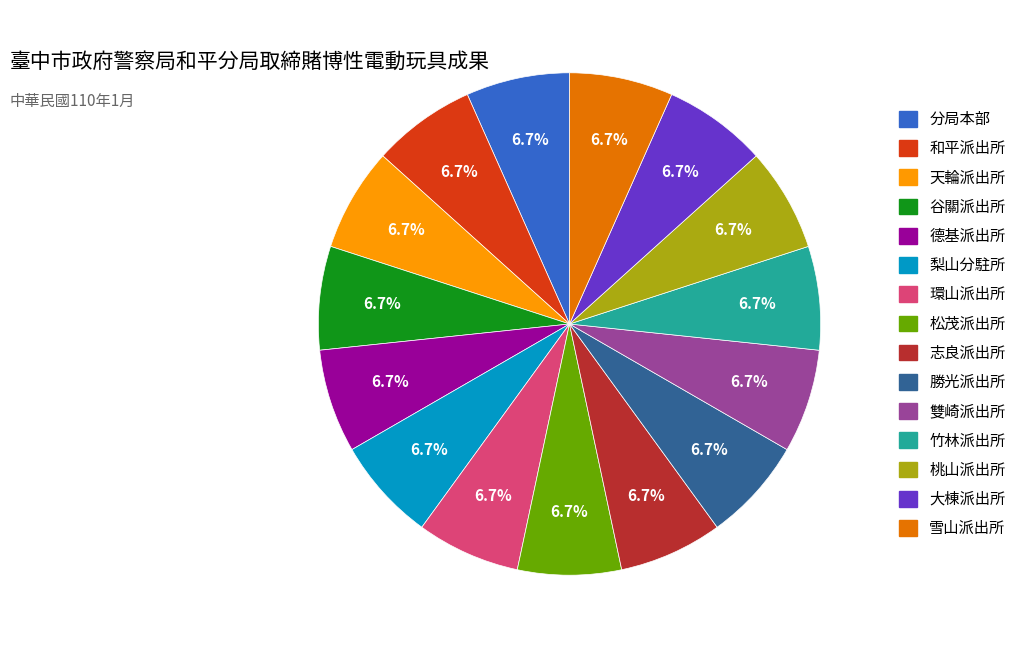

Does any single category account for the majority?

No